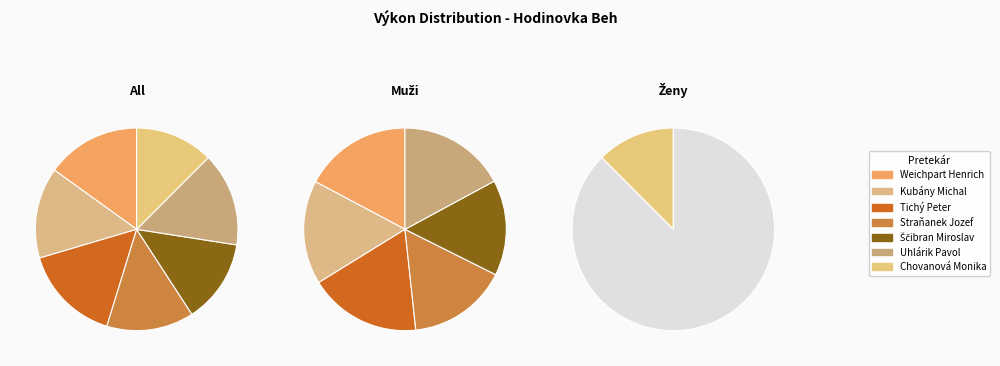

To the nearest percent, what percentage of the pie is Chovanová Monika?

12%